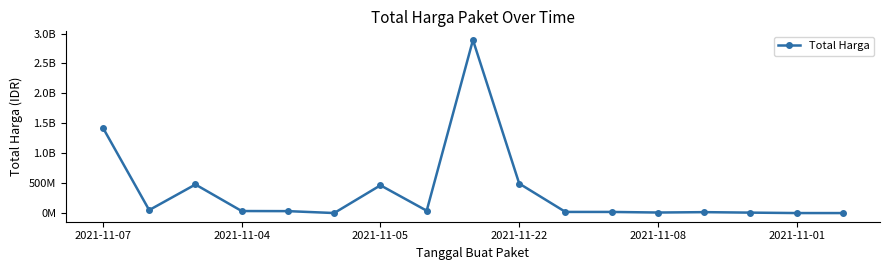

What is the sum of all values?

5979362915